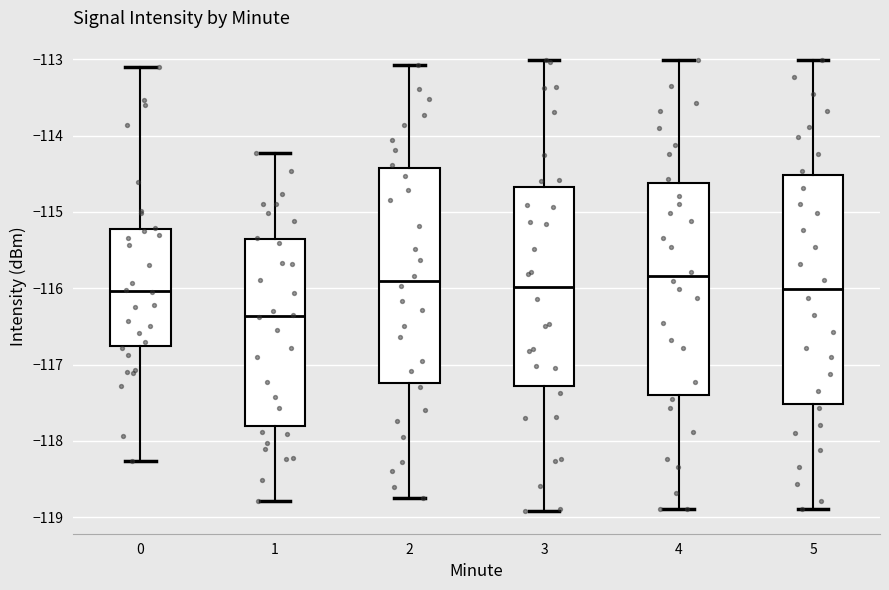

Reading left to right, transcribe this box plot: for each box, give where its median line is, the range the box spans, and where its two whiskers end, as read against the y-axis. The values are not printed on the chart, so give them approximately, as read against the axis.

0: median -116.0, box -116.8 to -115.2, whiskers -118.3 to -113.1
1: median -116.4, box -117.8 to -115.4, whiskers -118.8 to -114.2
2: median -115.9, box -117.2 to -114.4, whiskers -118.7 to -113.1
3: median -116.0, box -117.3 to -114.7, whiskers -118.9 to -113.0
4: median -115.8, box -117.4 to -114.6, whiskers -118.9 to -113.0
5: median -116.0, box -117.5 to -114.5, whiskers -118.9 to -113.0